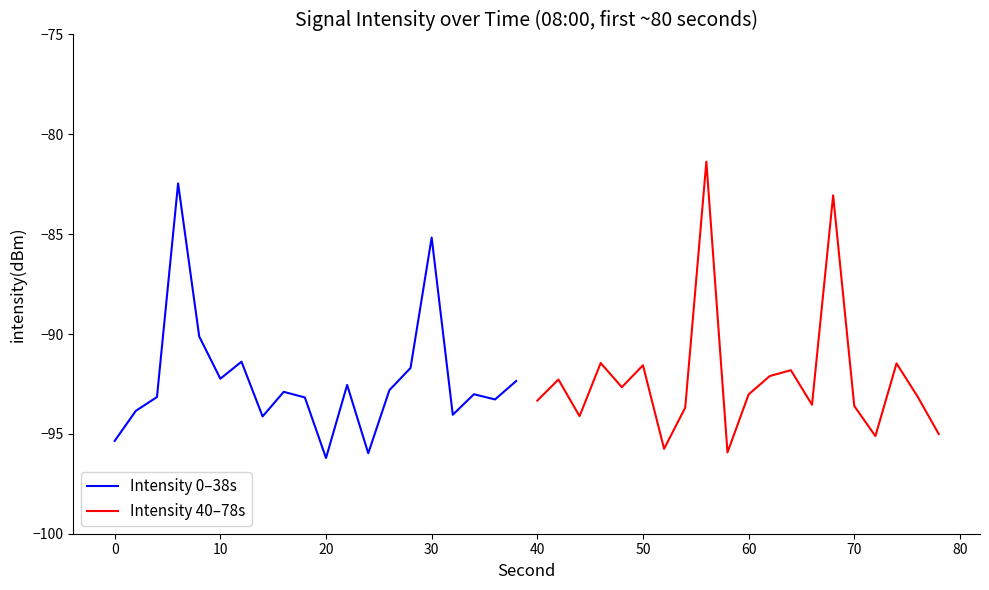

How many interior local valleys does the Intensity 0–38s series have?

6